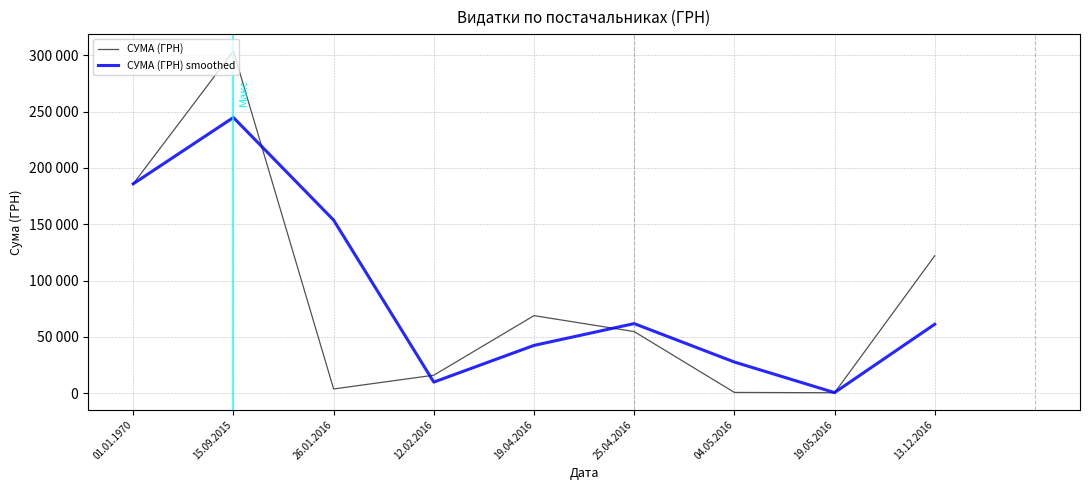

What are all the series names shown in the legend?

СУМА (ГРН), СУМА (ГРН) smoothed